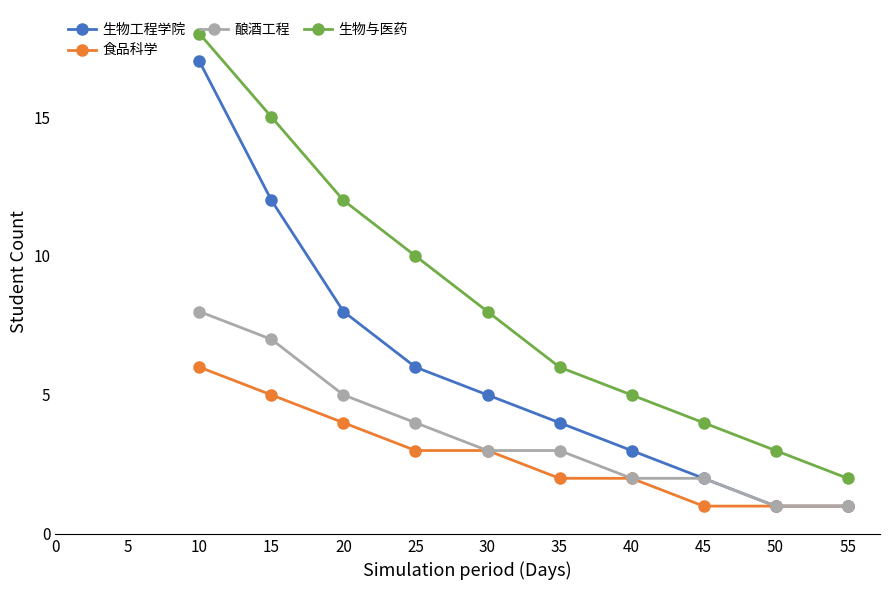

What is the maximum value shown in the chart?

18